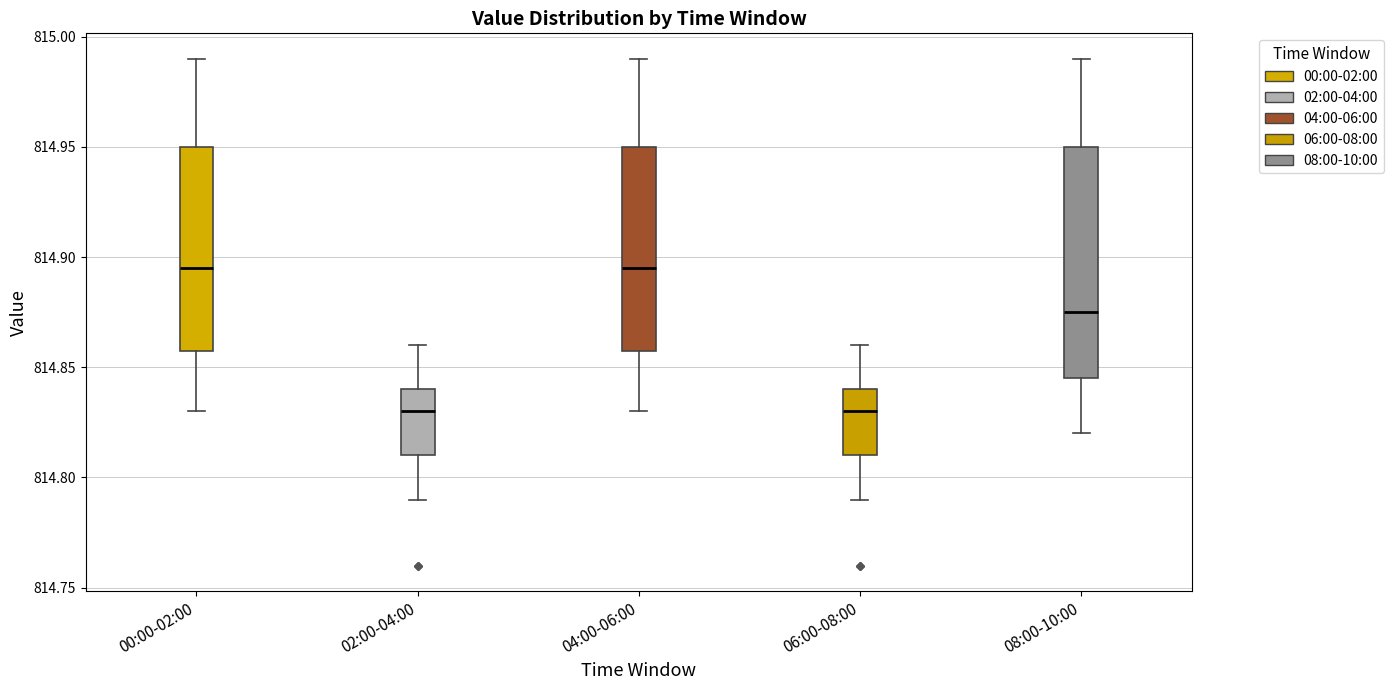

Reading left to right, transcribe this box plot: for each box, give where its median line is, the range the box spans, and where its two whiskers end, as read against the y-axis. The values are not printed on the chart, so give them approximately, as read against the axis.

00:00-02:00: median 814.895, box 814.860 to 814.950, whiskers 814.830 to 814.990
02:00-04:00: median 814.830, box 814.810 to 814.840, whiskers 814.790 to 814.860
04:00-06:00: median 814.895, box 814.860 to 814.950, whiskers 814.830 to 814.990
06:00-08:00: median 814.830, box 814.810 to 814.840, whiskers 814.790 to 814.860
08:00-10:00: median 814.875, box 814.845 to 814.950, whiskers 814.820 to 814.990